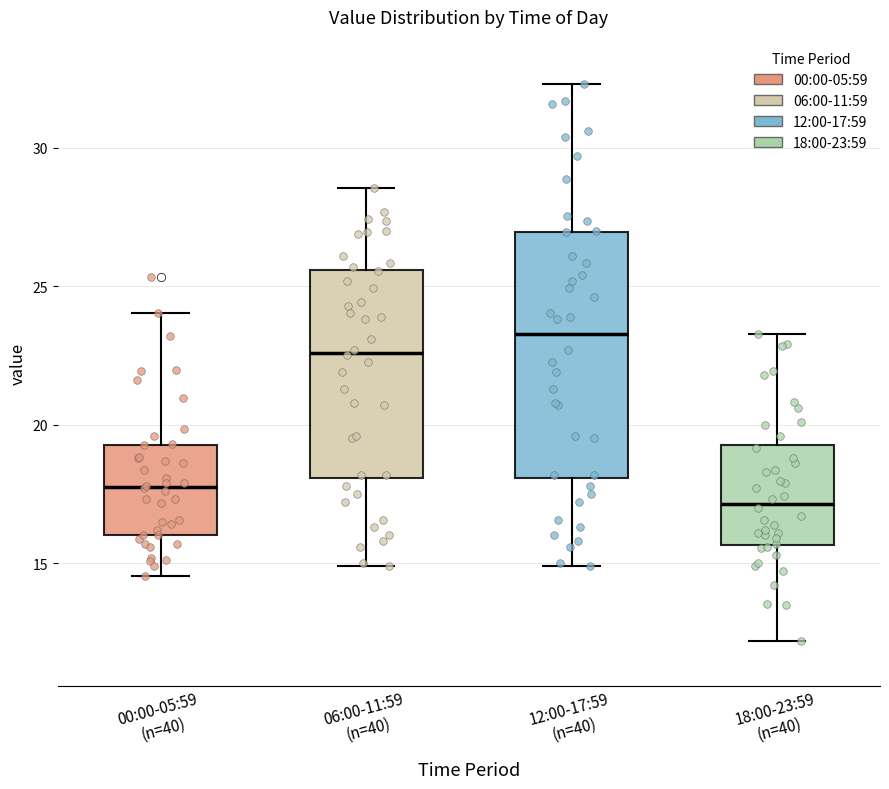

Reading left to right, transcribe this box plot: for each box, give where its median line is, the range the box spans, and where its two whiskers end, as read against the y-axis. The values are not printed on the chart, so give them approximately, as read against the axis.

00:00-05:59 (n=40): median 18.0, box 16.0 to 19.5, whiskers 14.5 to 24.0
06:00-11:59 (n=40): median 22.5, box 18.0 to 25.5, whiskers 15.0 to 28.5
12:00-17:59 (n=40): median 23.5, box 18.0 to 27.0, whiskers 15.0 to 32.5
18:00-23:59 (n=40): median 17.0, box 15.5 to 19.5, whiskers 12.0 to 23.5